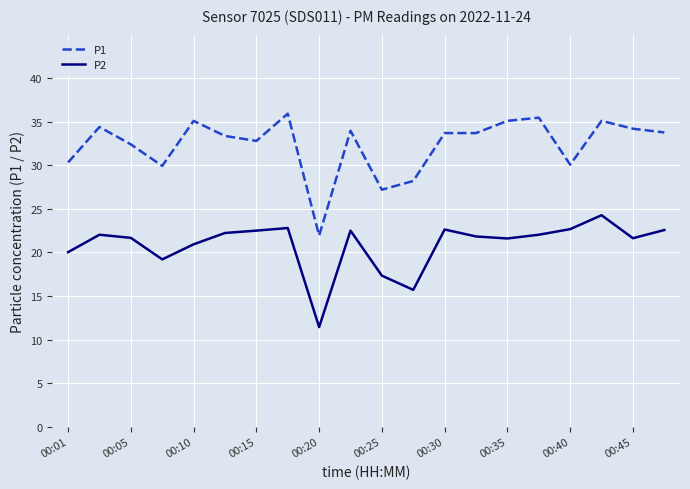

True or false: P2 and P1 cross at least once.

False